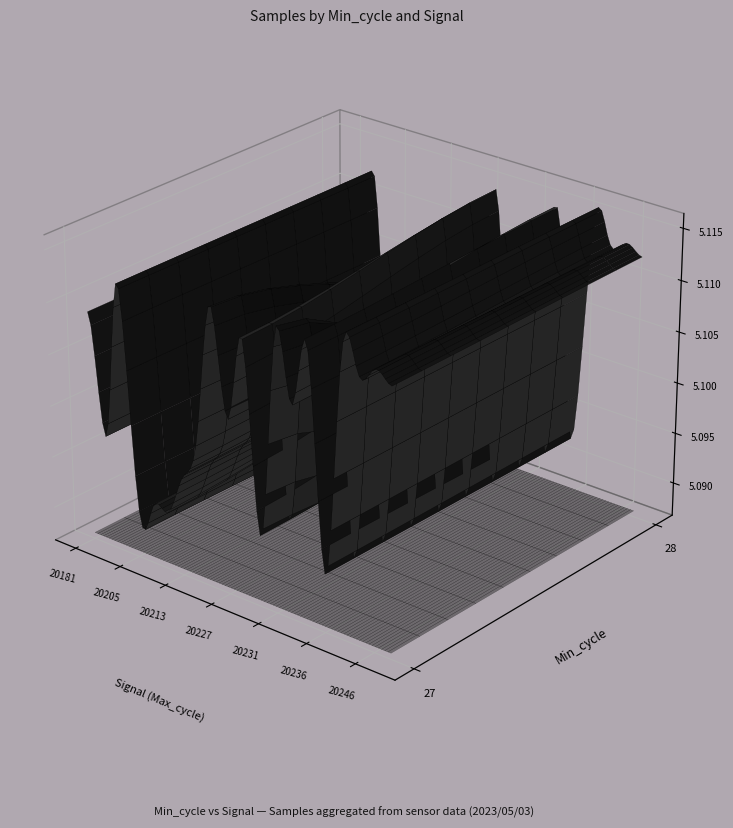

What is the average value of the 28 series?

5103611